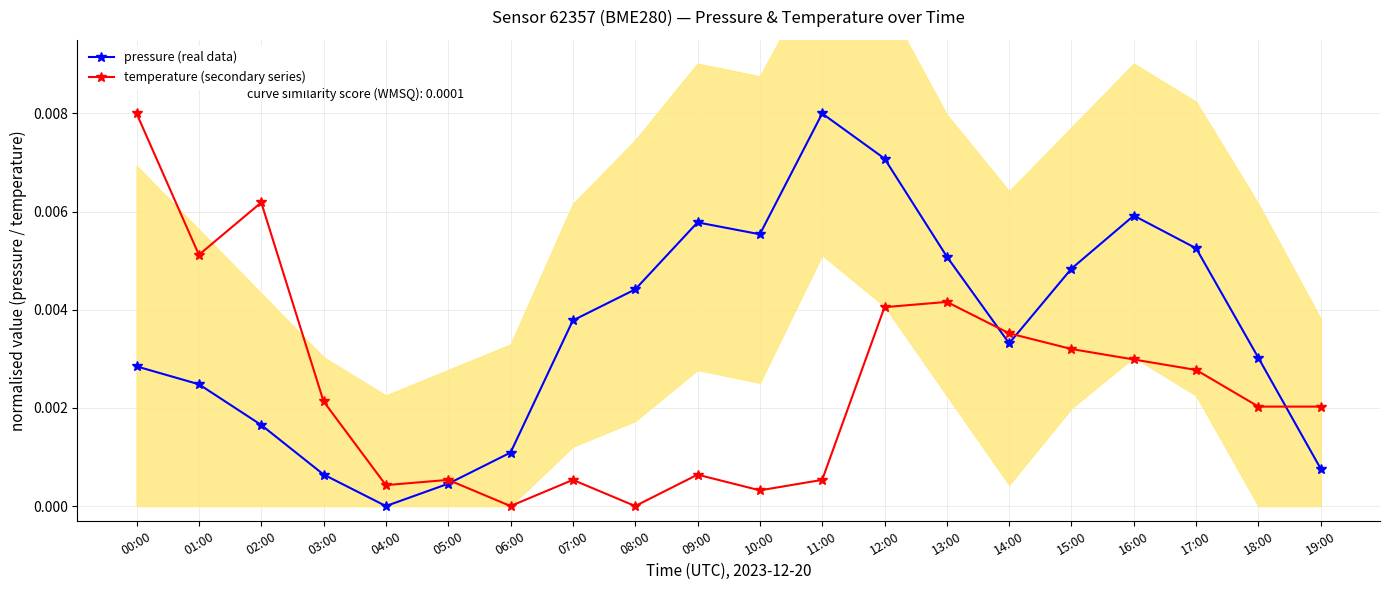

List the labels in order of temperature (secondary series) value, largest first.

00:00, 02:00, 01:00, 13:00, 12:00, 14:00, 15:00, 16:00, 17:00, 03:00, 18:00, 19:00, 09:00, 05:00, 07:00, 11:00, 04:00, 10:00, 06:00, 08:00